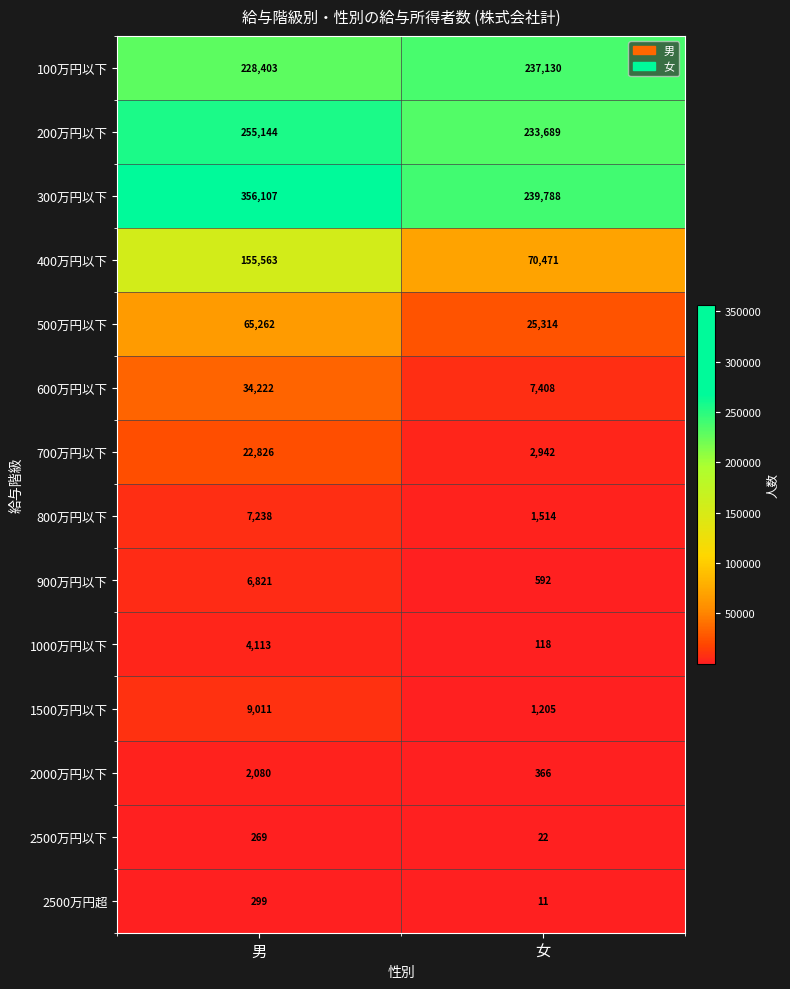

At which category does the chart reach its peak across all series?

男